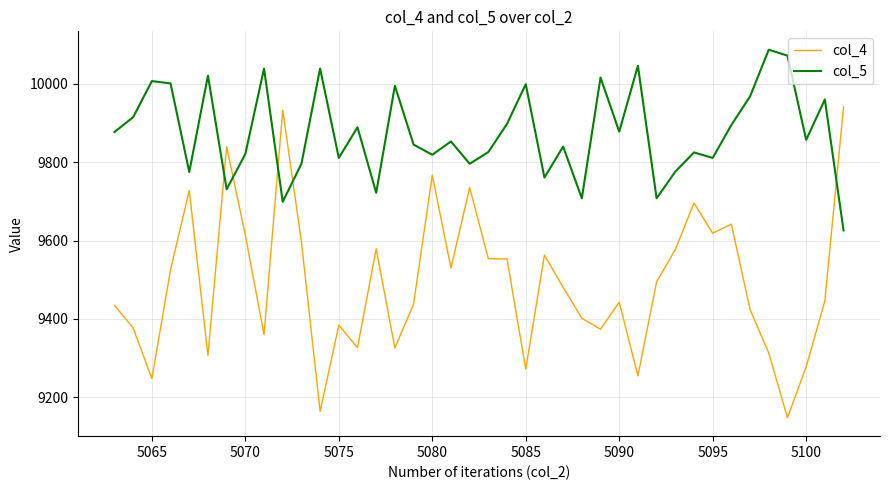

Rank the series by their maximum value, from lowest to highest.

col_4, col_5